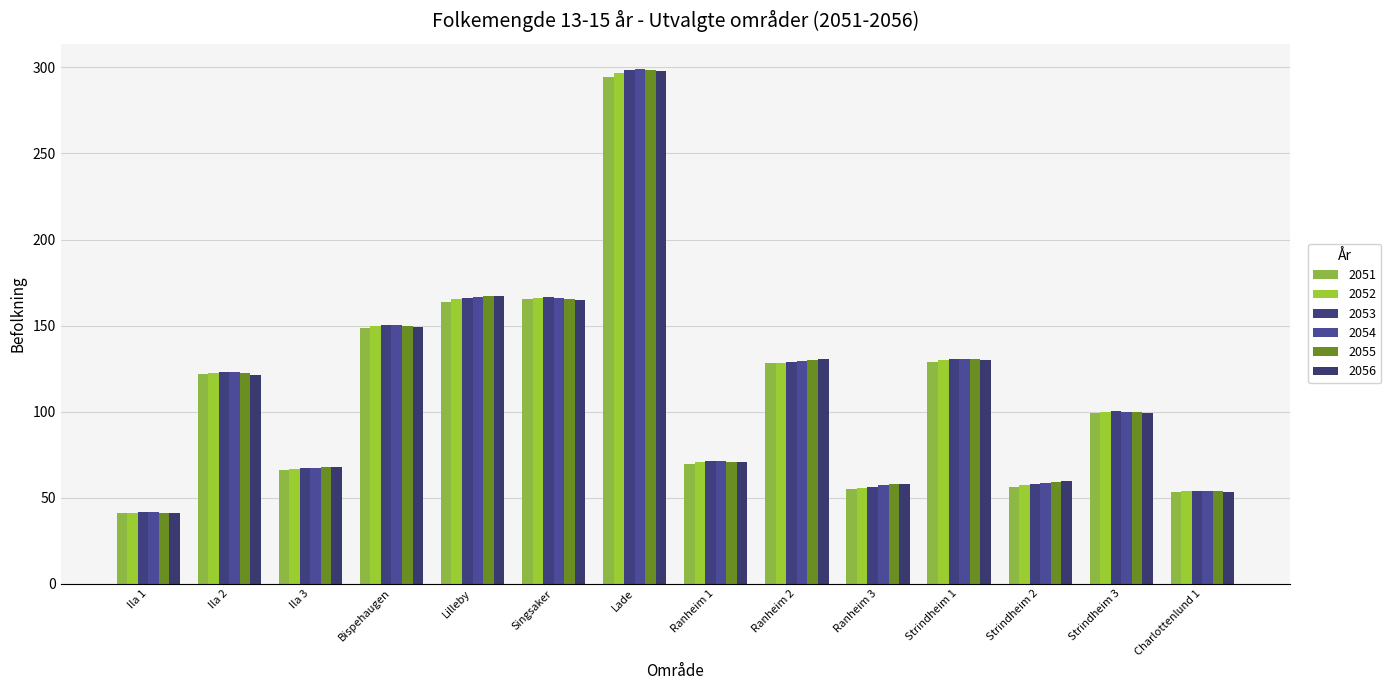

Are the bars grouped side by side (vs. stacked)?

Yes